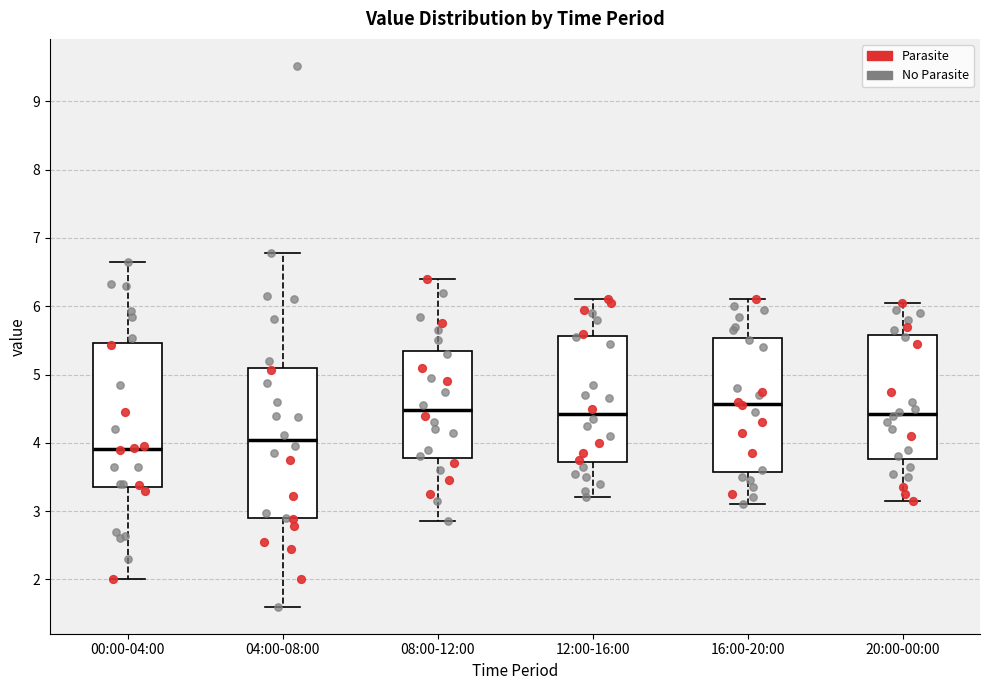

Which box has the lowest median line?

00:00-04:00